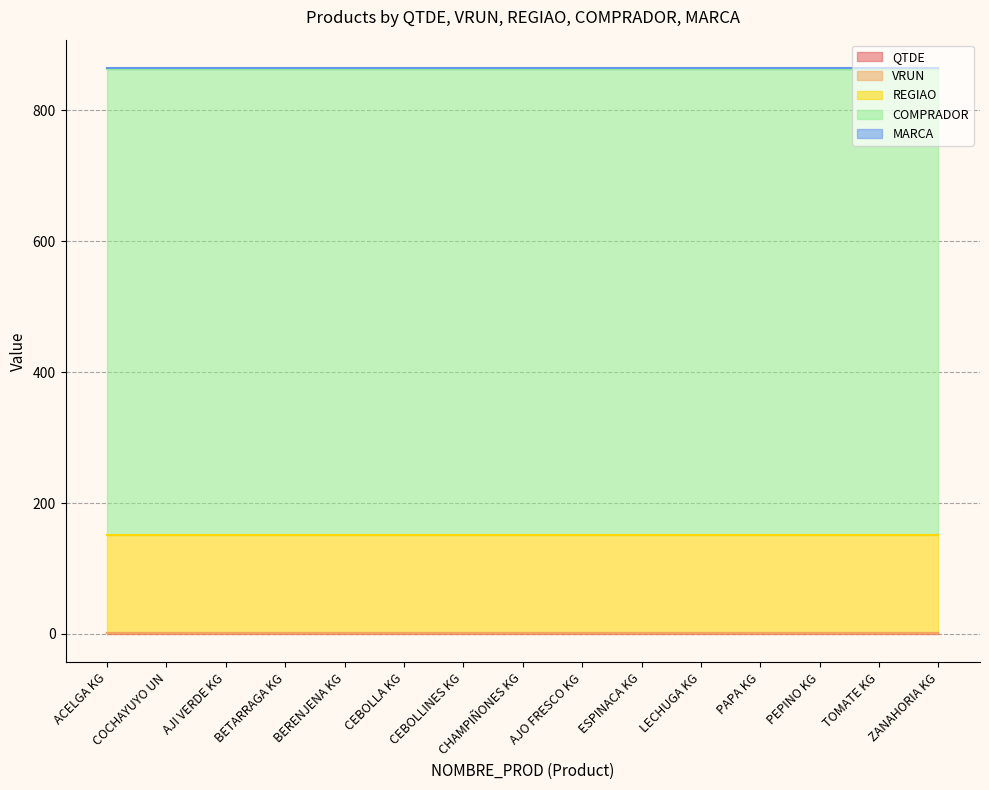

True or false: COMPRADOR and MARCA cross at least once.

False